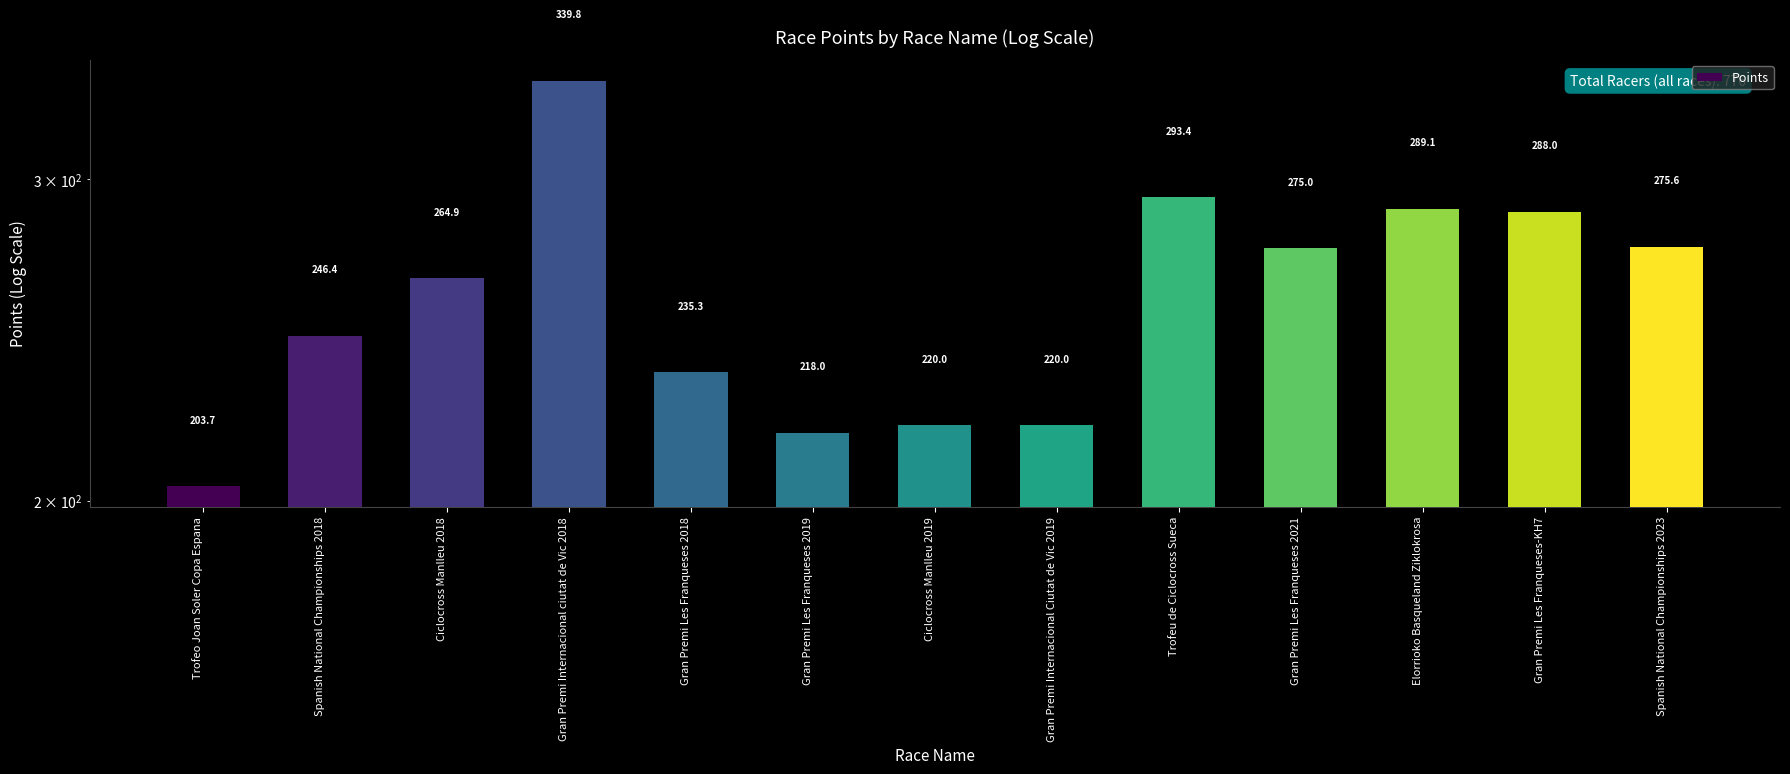

What is the difference between the maximum and minimum values?

136.1